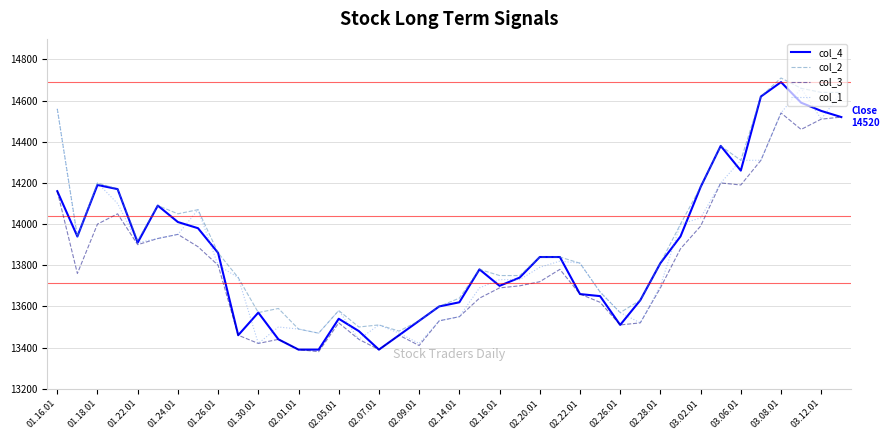

What is the maximum value shown in the chart?

14710